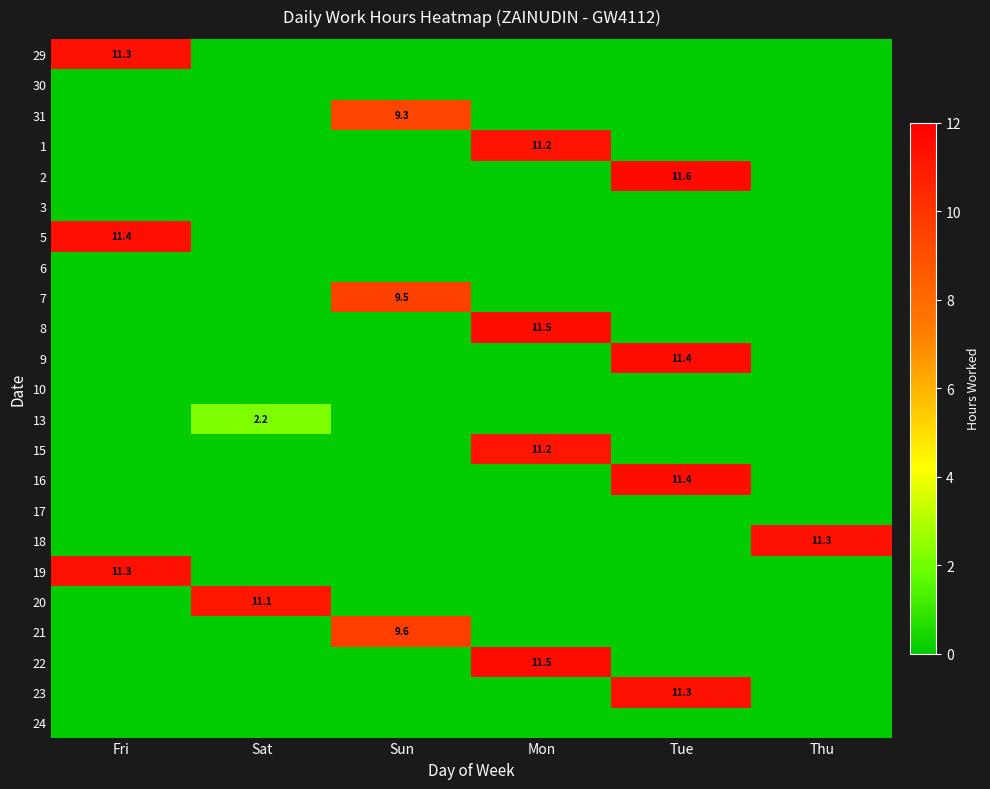

The value of 16 at Sat is 0.0. True or false?

True